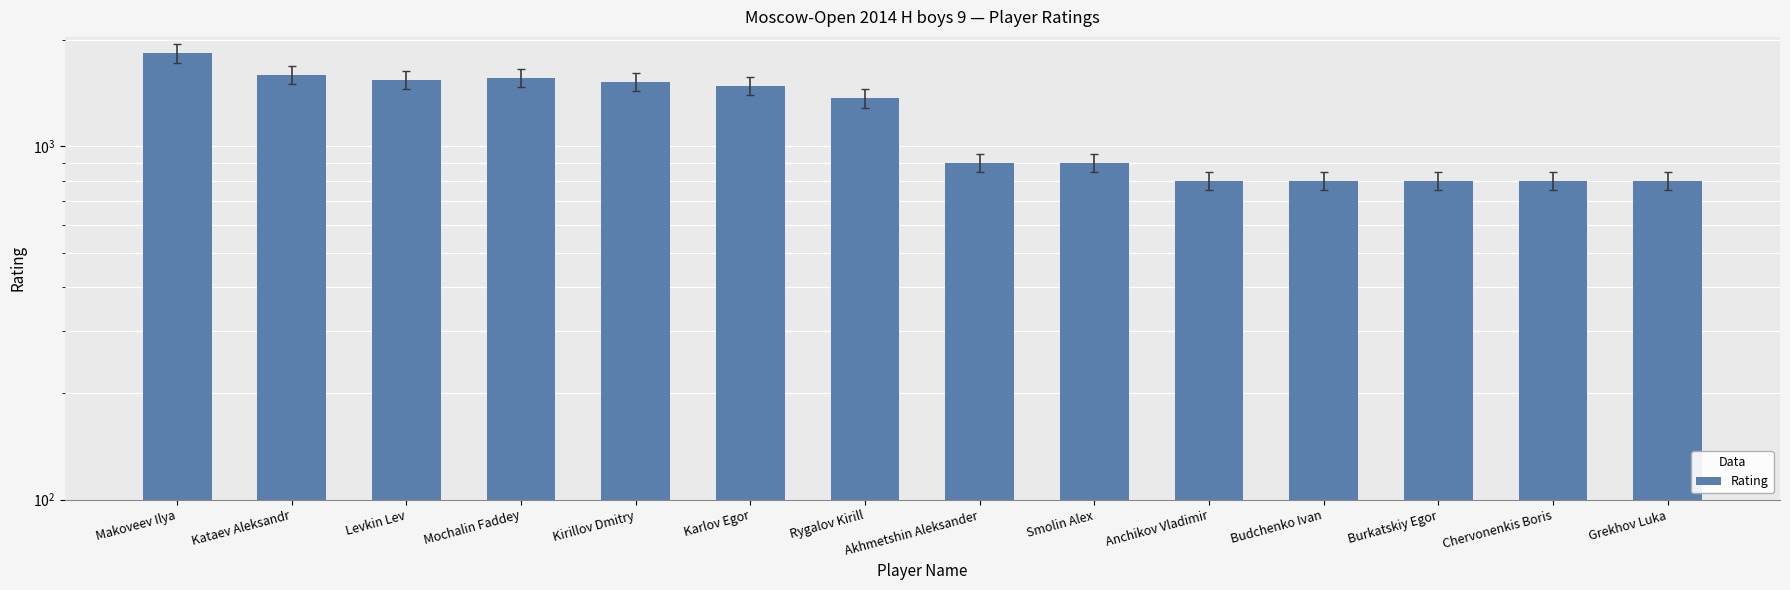

Which category has the highest value across all series?

Makoveev Ilya